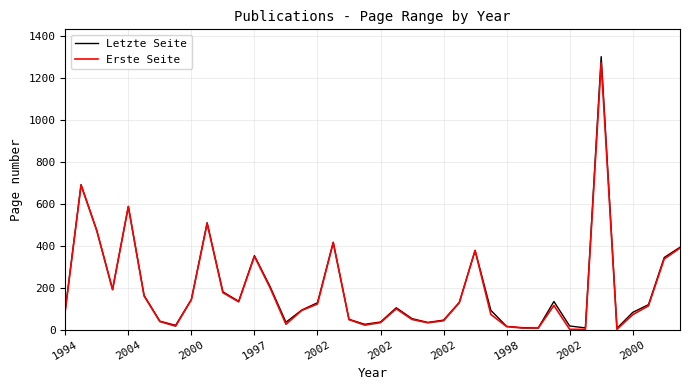

What is the difference between the maximum and minimum values in the Letzte Seite series?

1297